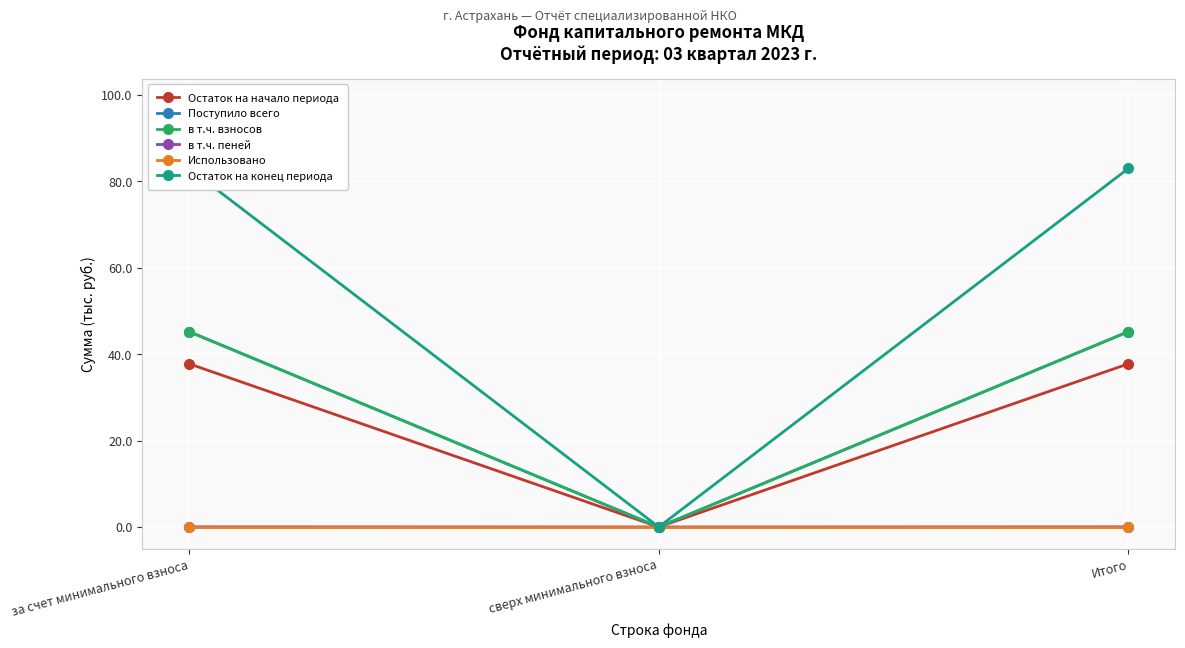

Reading right to left, transcribe all the data shown in this chart.

Остаток на начало периода: 37.8	0.0	37.8
Поступило всего: 45.2	0.0	45.2
в т.ч. взносов: 45.2	0.0	45.2
в т.ч. пеней: 0.0	0.0	0.0
Использовано: 0.0	0.0	0.0
Остаток на конец периода: 83.0	0.0	83.0